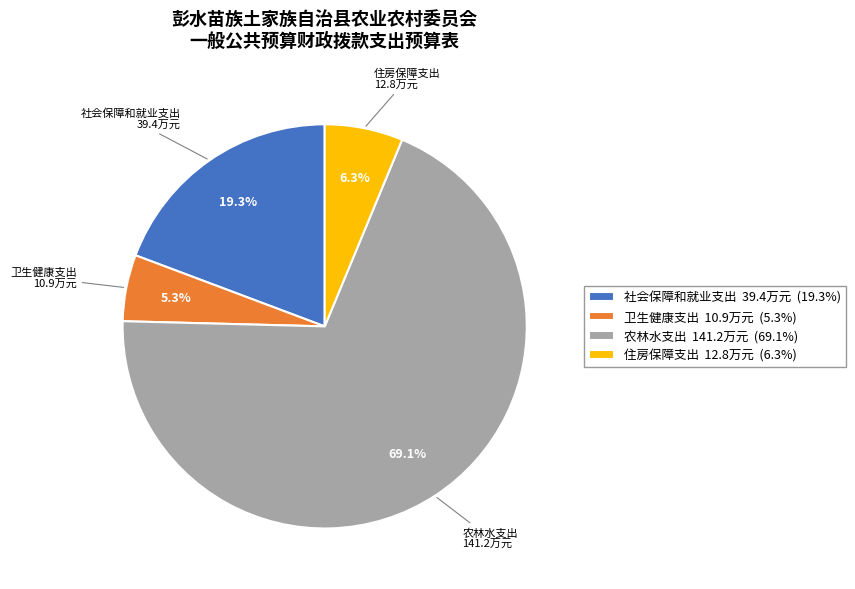

What is the majority slice?

农林水支出